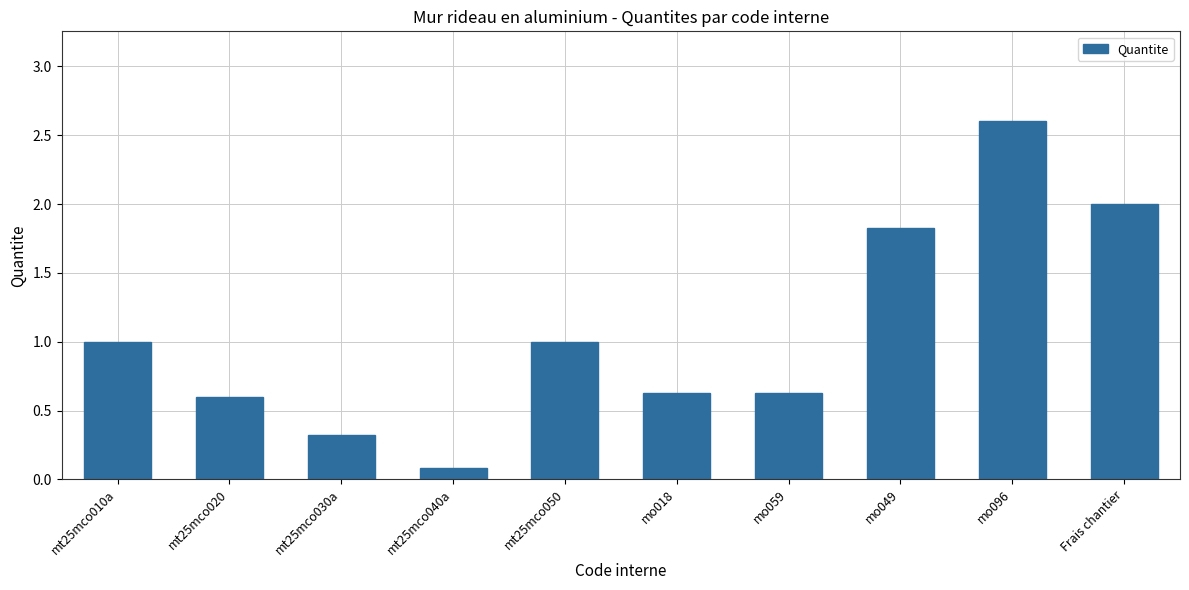

Read the value at mt25mco020.

0.6